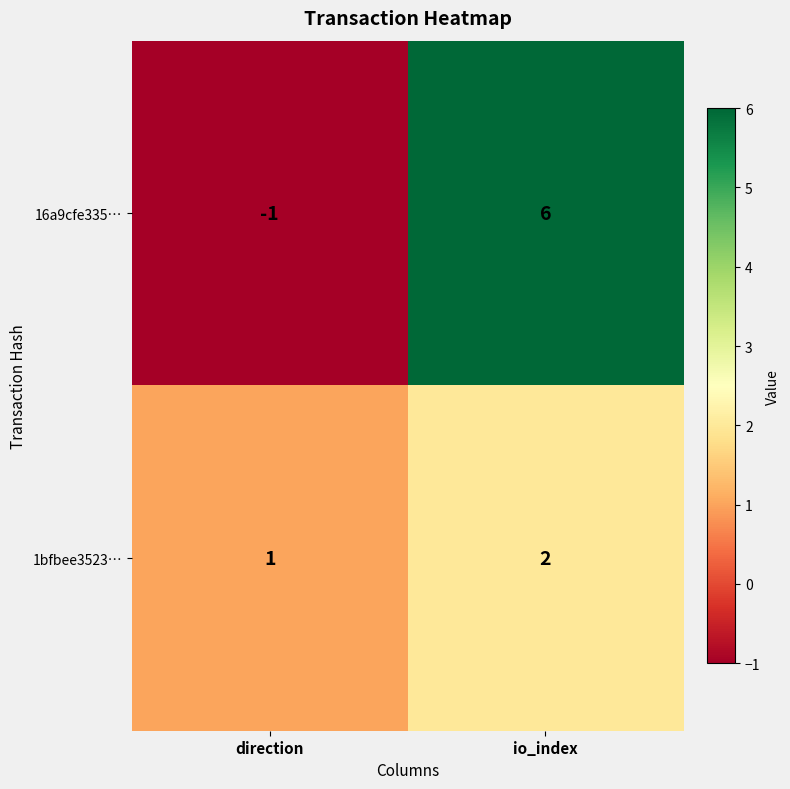

What is the sum of all 16a9cfe335… values?

5